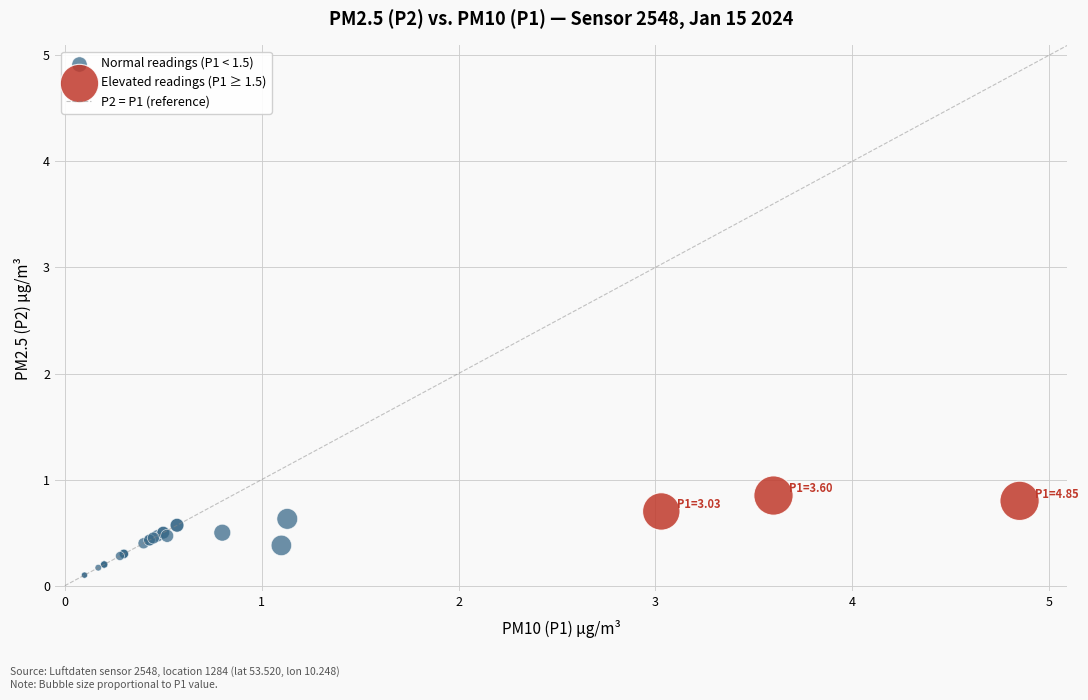

Which series has the largest Y range (max minus min)?

Normal readings (P1 < 1.5)